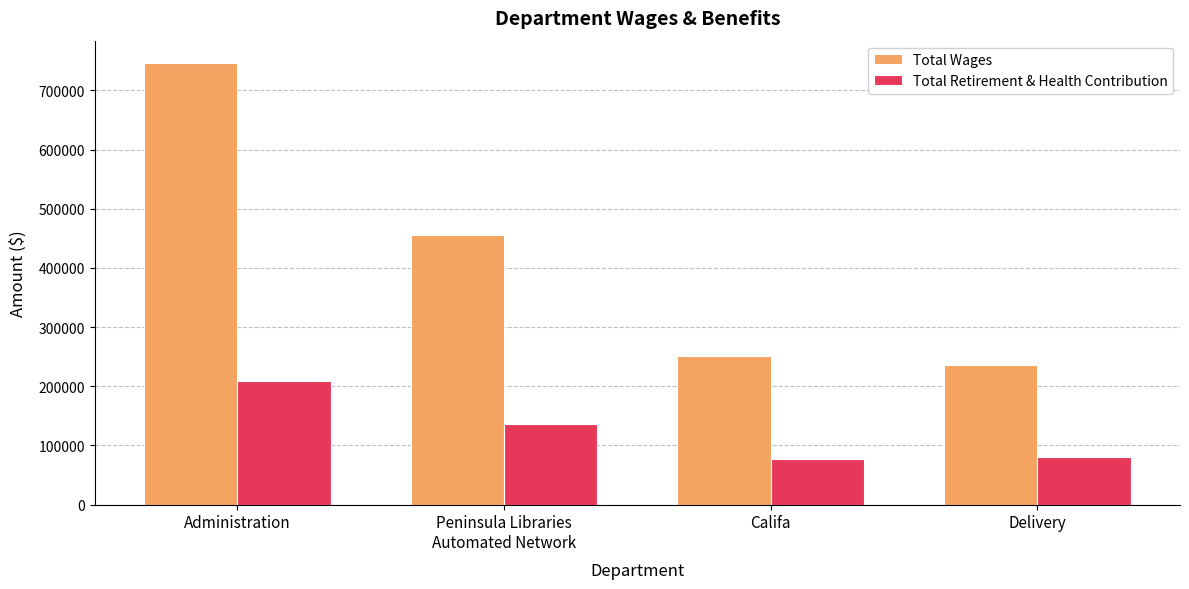

Does the chart contain any negative values?

No